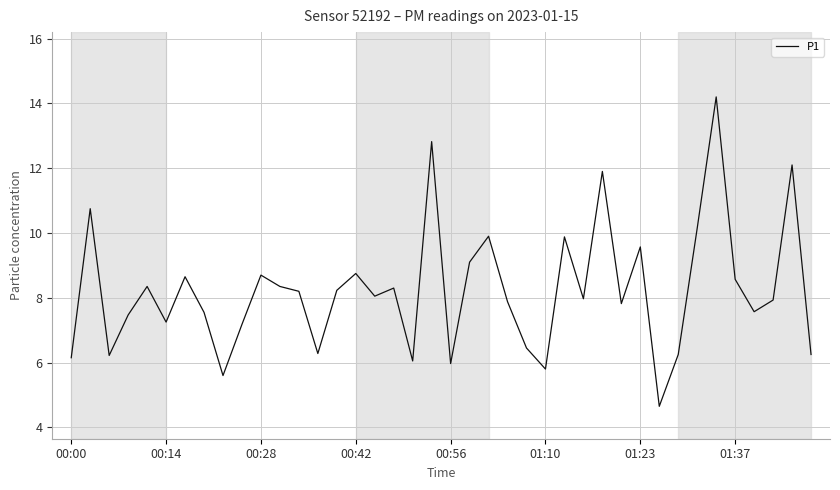

What is the minimum value shown in the chart?

4.7